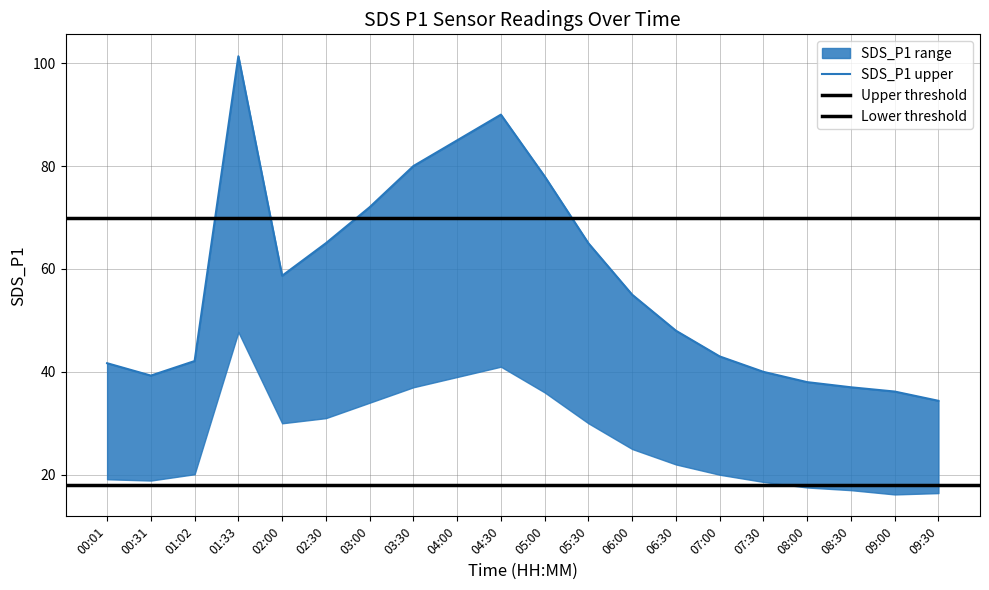

How many values in the SDS_P1_upper series are below 55?

10